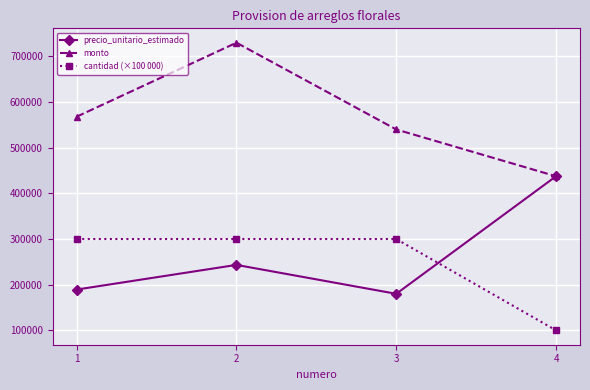

Does the chart display data point markers on the line(s)?

Yes